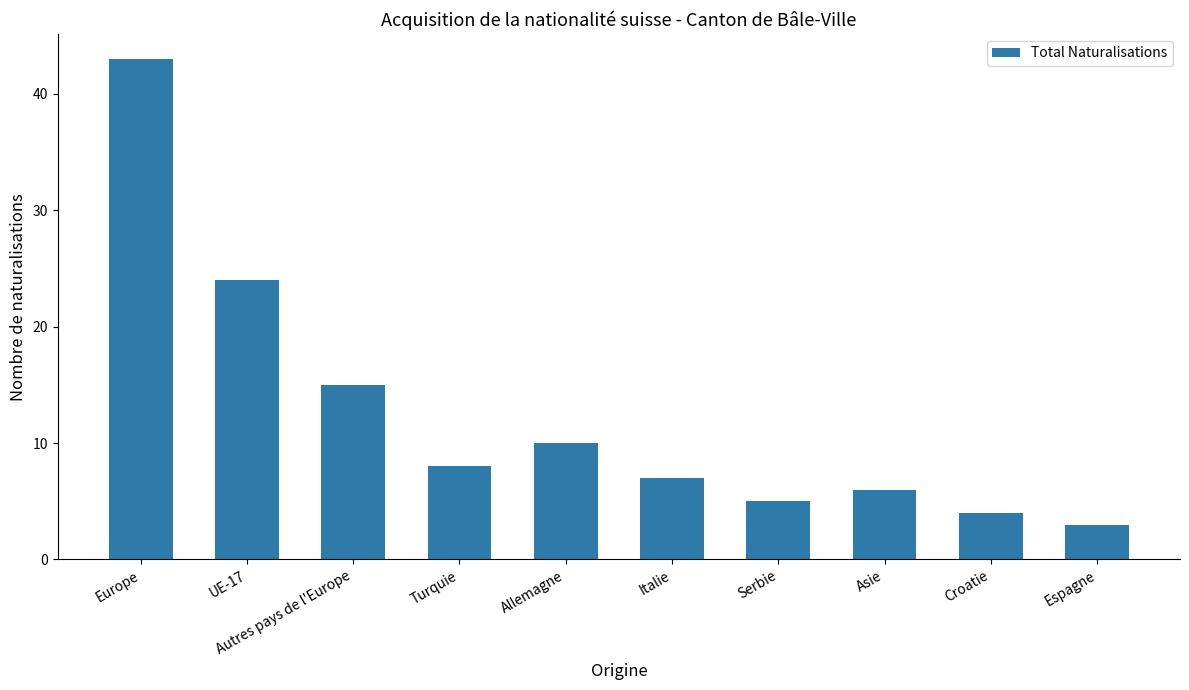

What is the sum of the values at Autres pays de l'Europe and Europe?

58